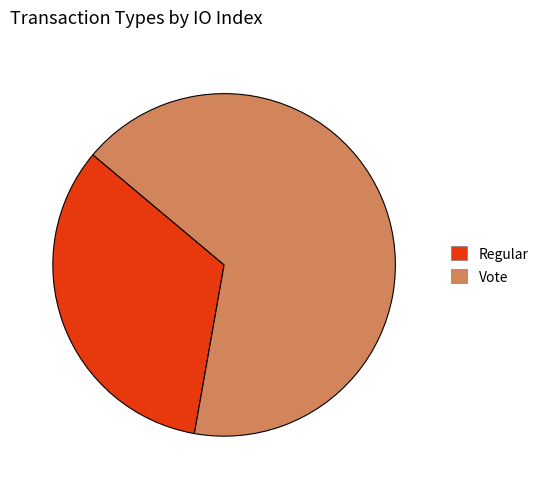

Is there any slice that represents more than half of the pie?

Yes